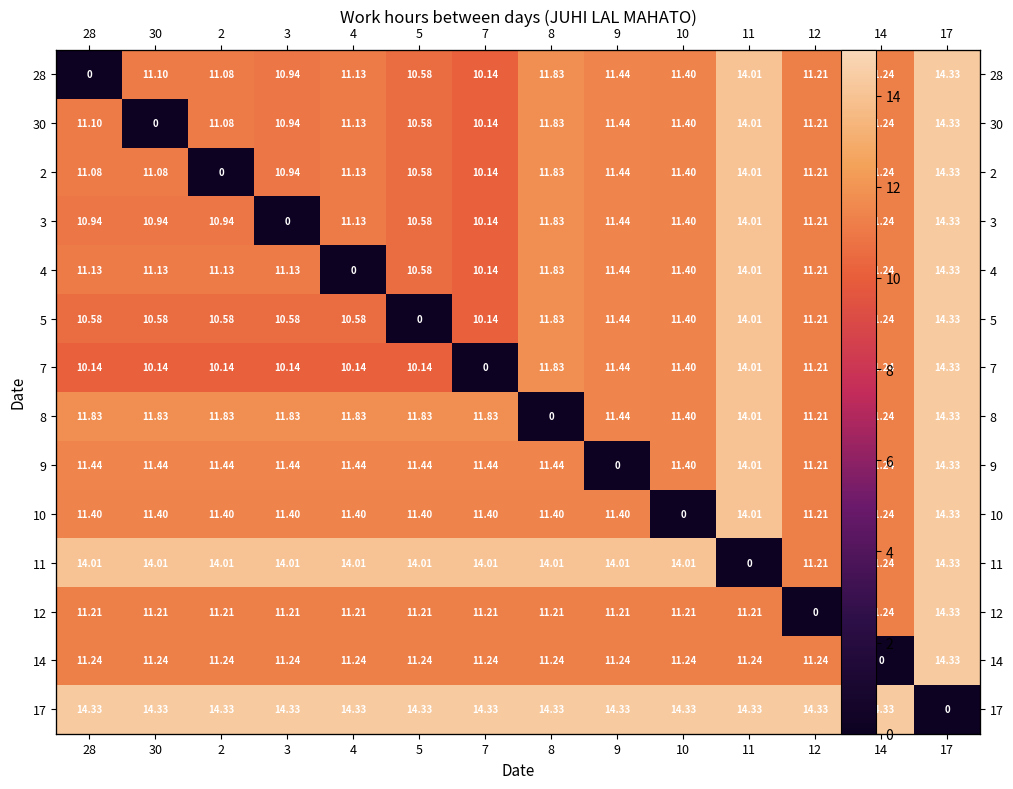

What is the total value across all series at 11?

176.9